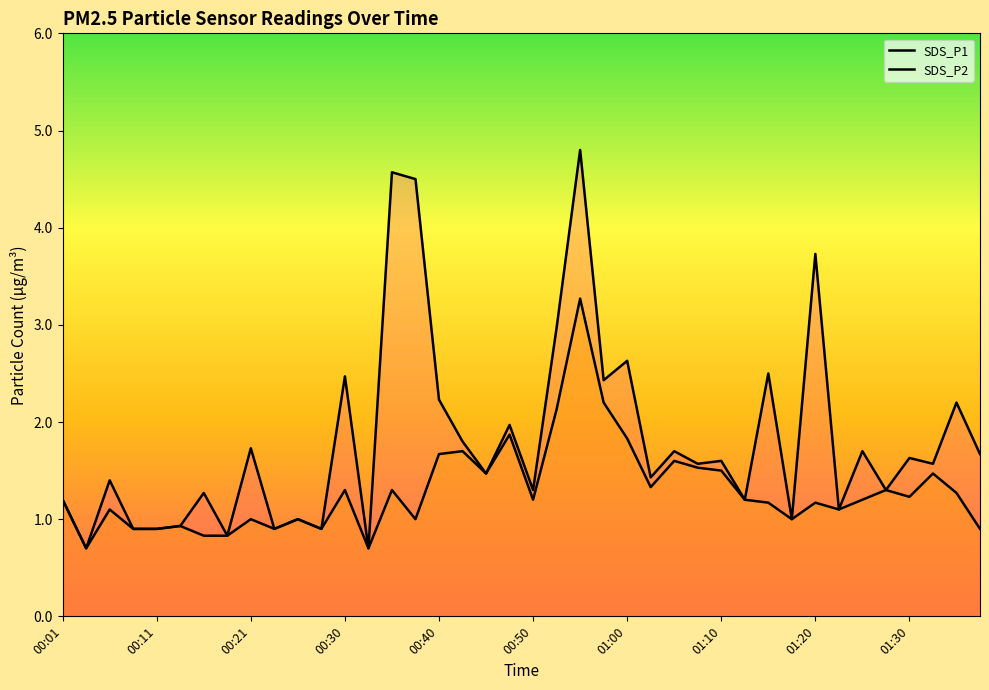

The value of SDS_P2 at 00:30 is 1.9. True or false?

False